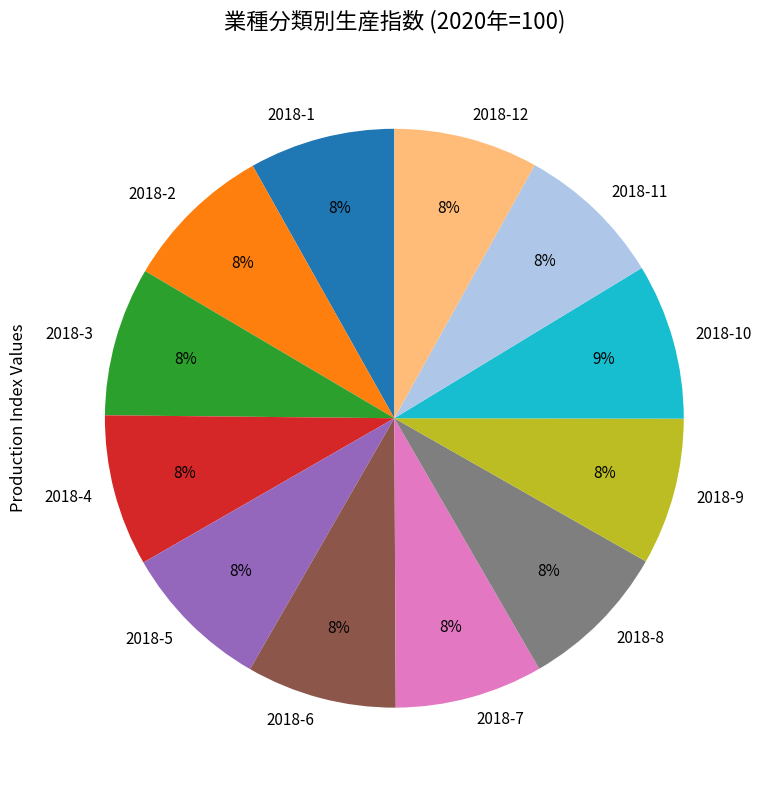

Is the sum of 2018-12 and 2018-2 greater than half?

No